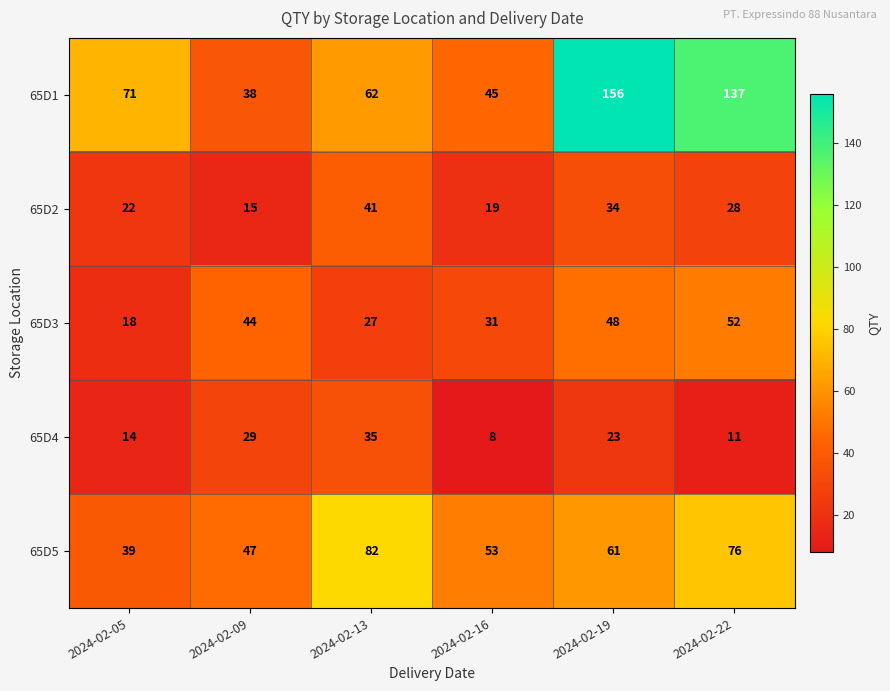

Where is 65D5 nearest to the value 60?

2024-02-19